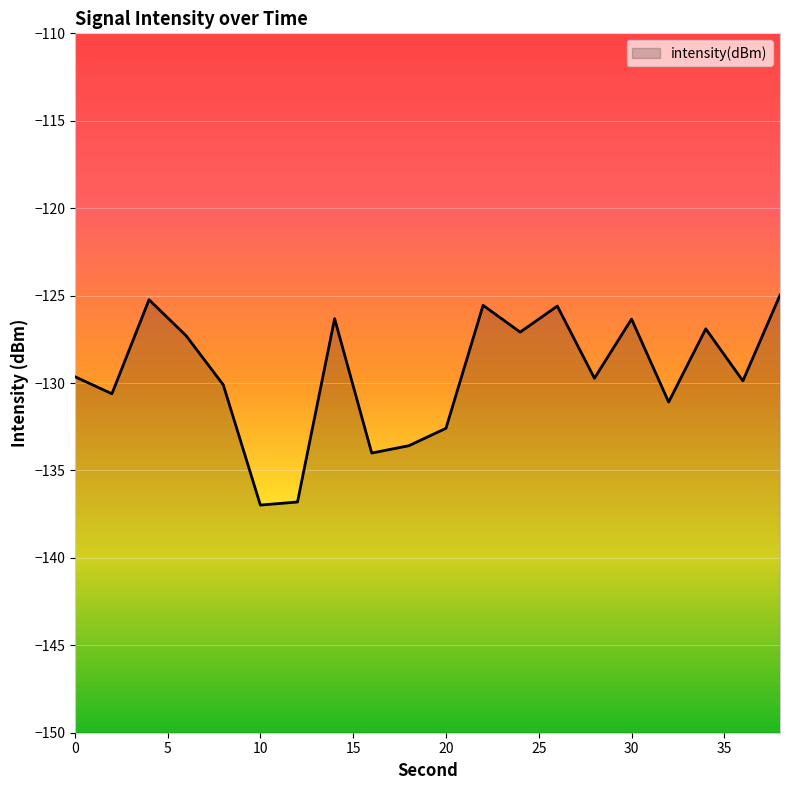

How many lines are shown in the chart?

1